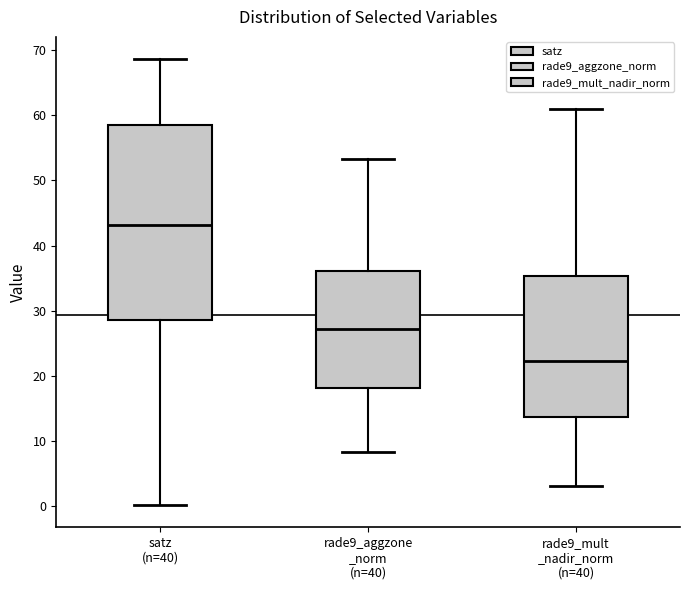

Where does the lower whisker of the box for satz (n=40) end on the y-axis? The values are not printed on the chart, so give them approximately, as read against the axis.

0